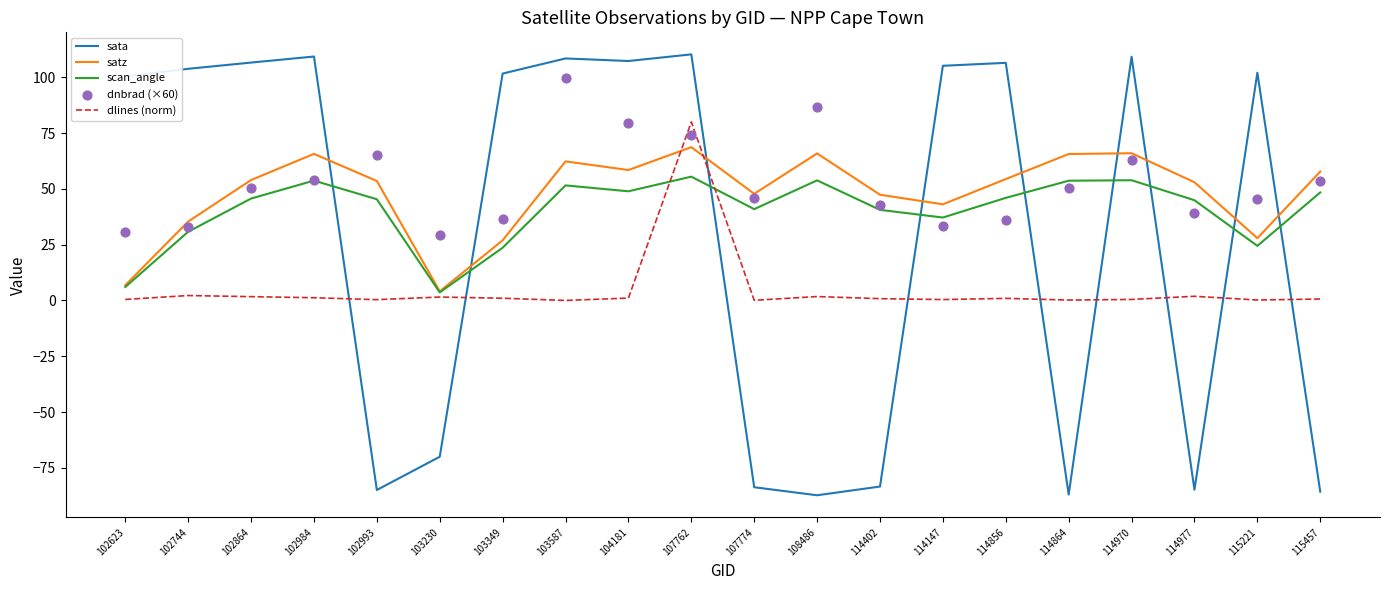

What are all the series names shown in the legend?

sata, satz, scan_angle, dlines (norm), dnbrad (×60)